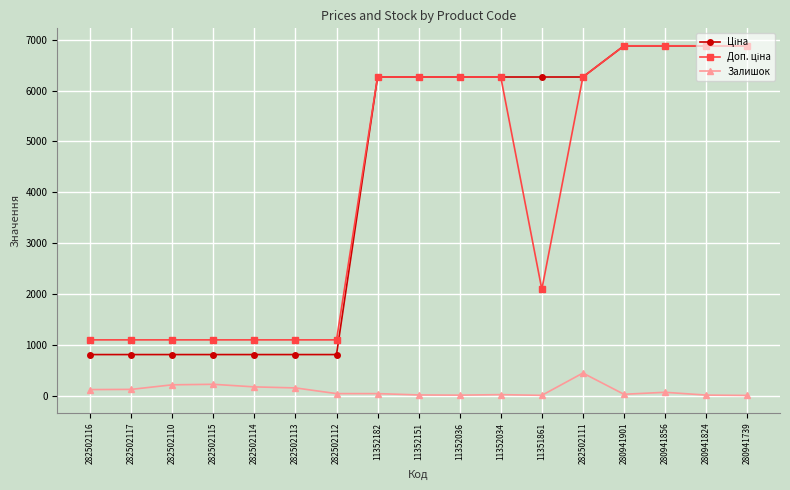

What position from the right is 282502110?

15